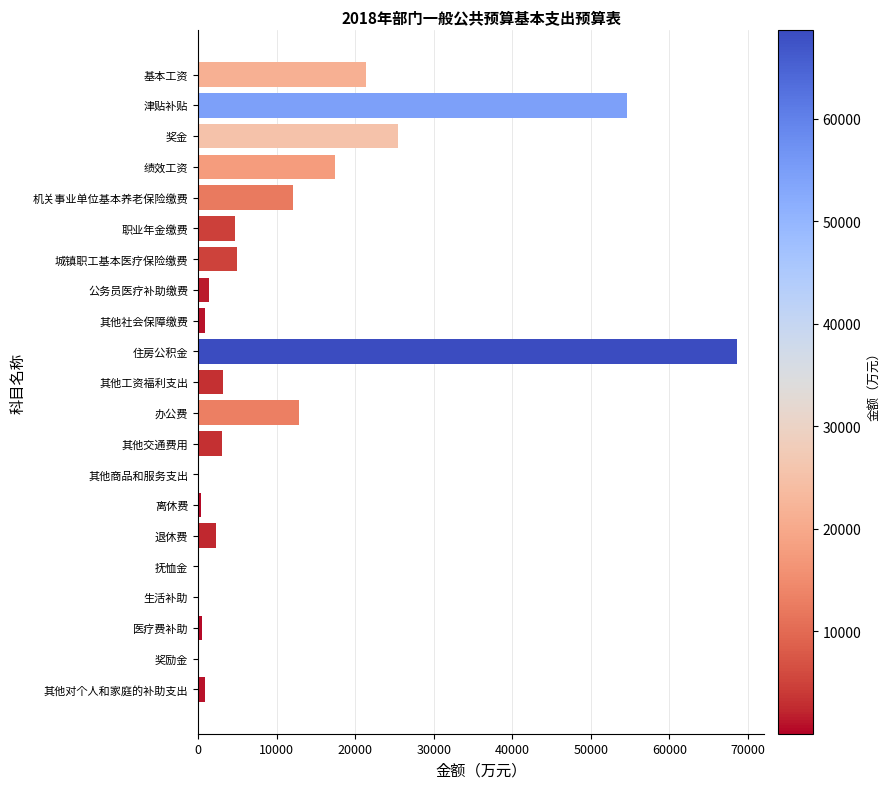

What is the sum of all values?

234948.9